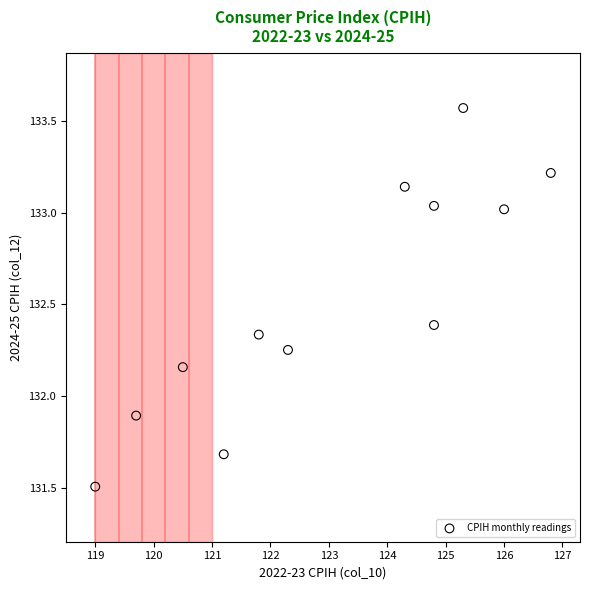

What is the range of Y values (max minus min)?

2.1